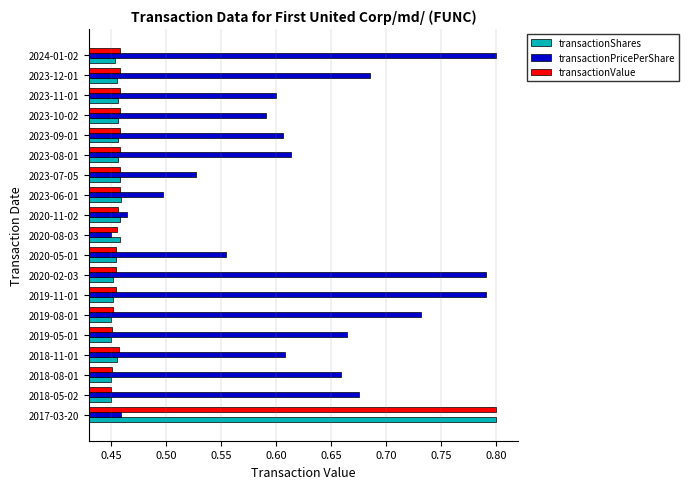

What is the sum of all transactionValue values?

9.0